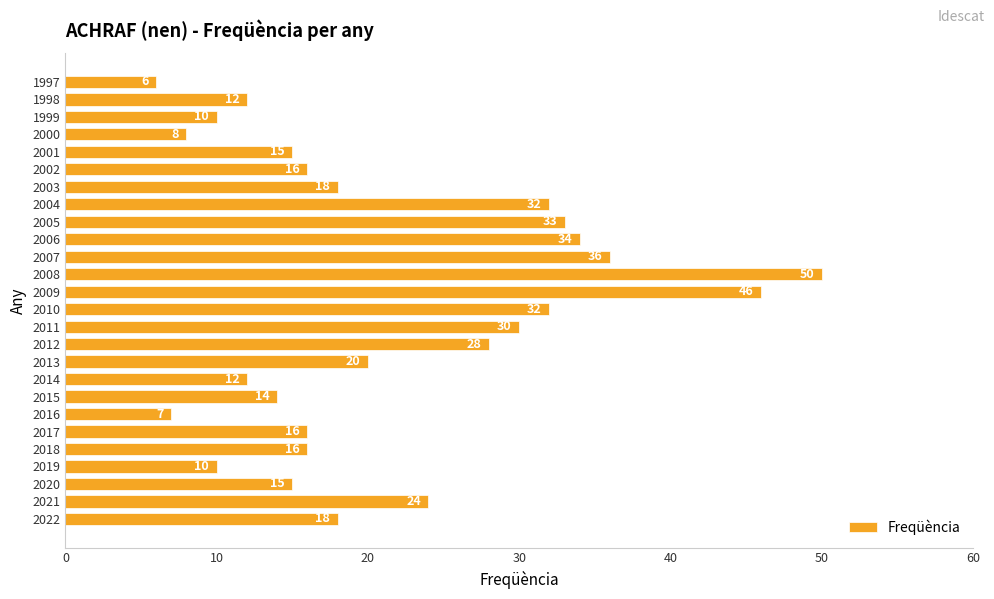

Approximately how many times larger is the value at 2013 compared to 2014?

1.7